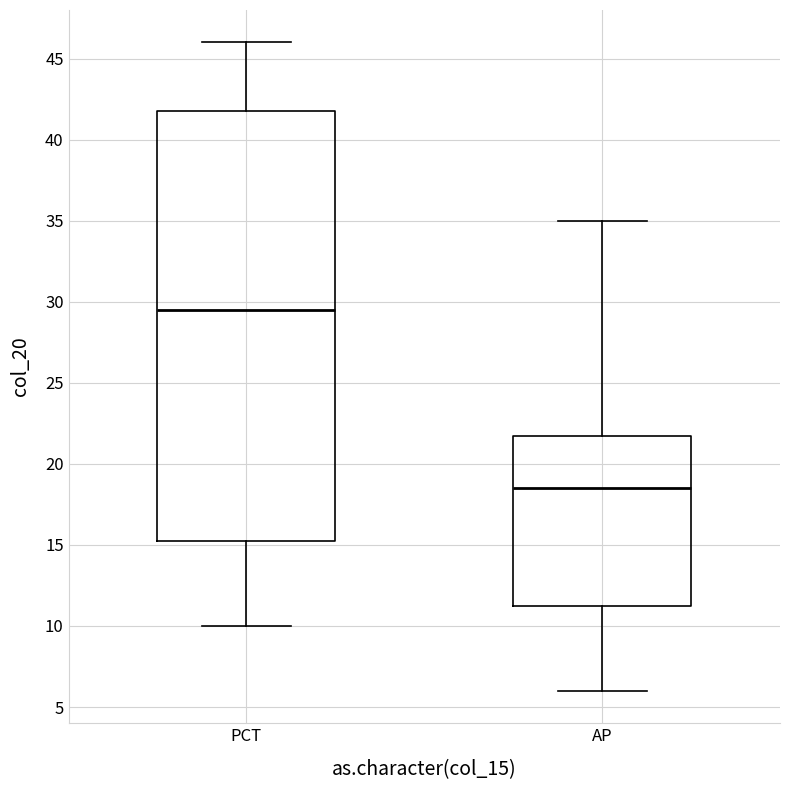

Where does the upper whisker of the box for AP end on the y-axis? The values are not printed on the chart, so give them approximately, as read against the axis.

35.0